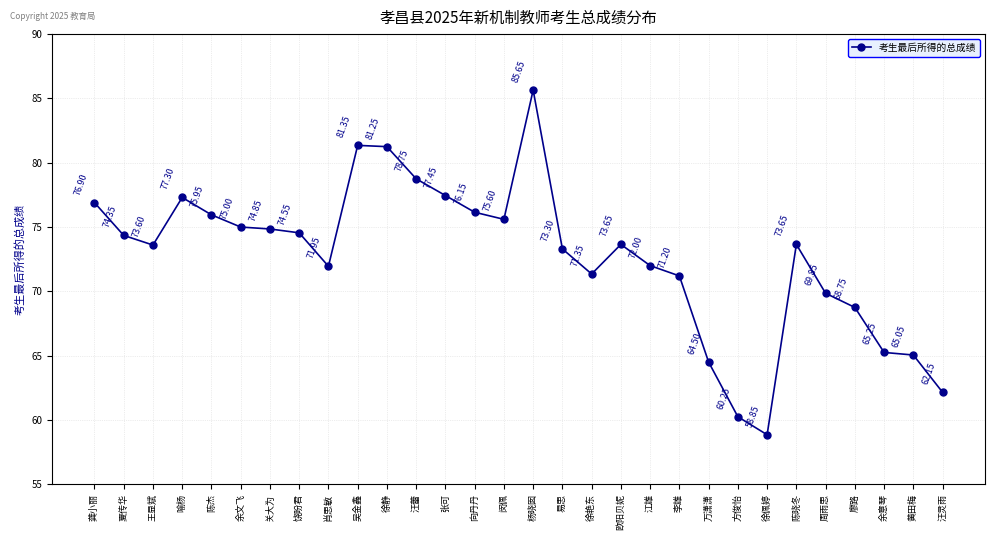

Does the chart display data point markers on the line(s)?

Yes